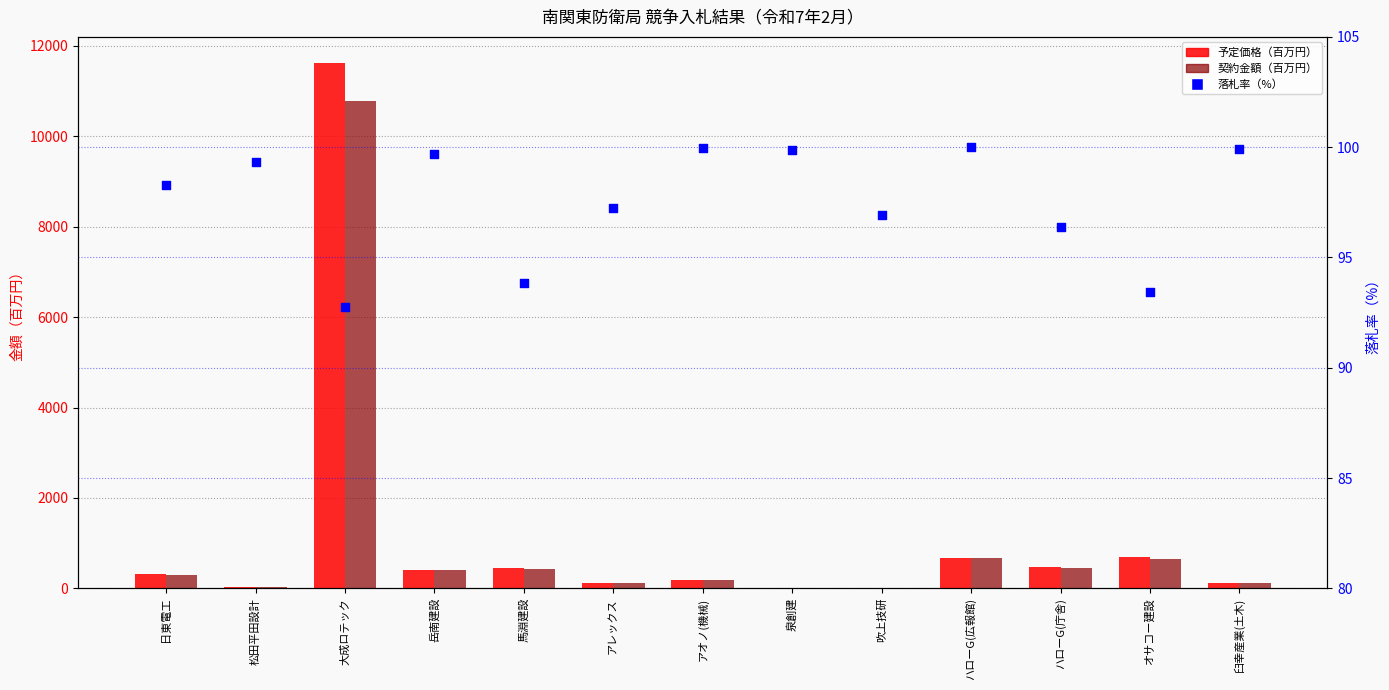

Which series has the widest spread of Y values?

予定価格（百万円）